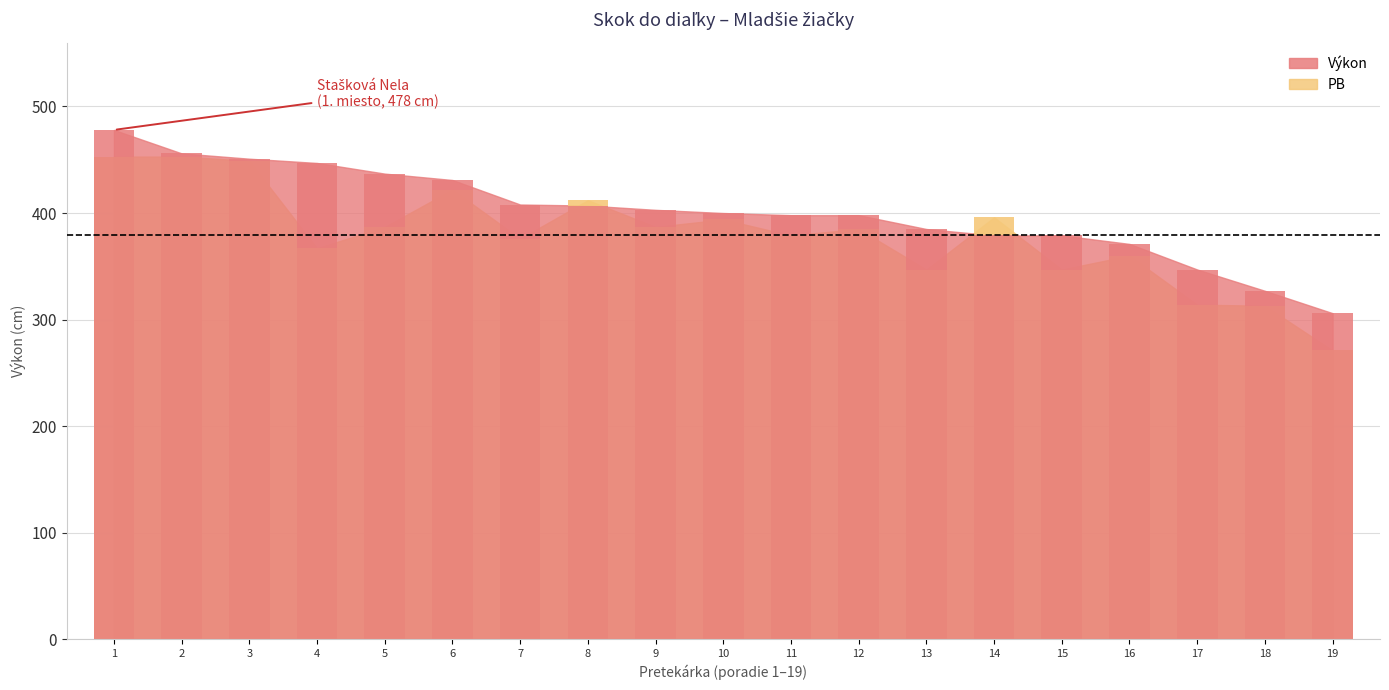

Reading left to right, transcribe all the data shown in this chart.

Výkon: 478	456	451	447	437	431	408	407	403	400	398	398	385	379	379	371	347	327	306
PB: 453	453	449	367	387	422	376	412	387	394	379	385	347	396	347	360	314	313	271